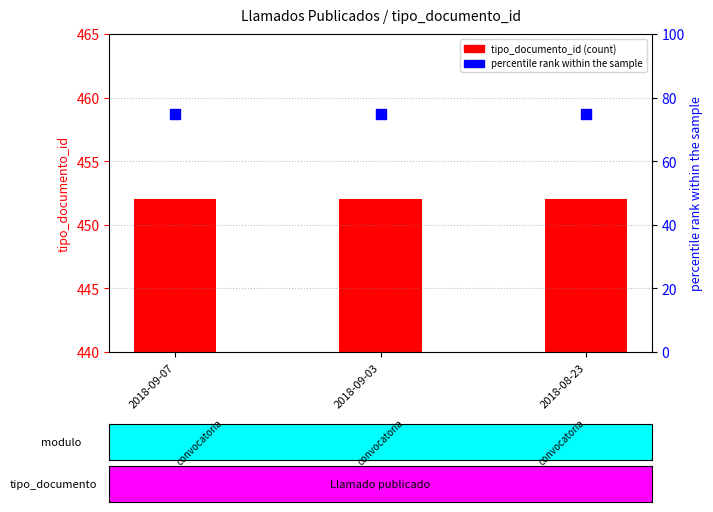

At which category is the sum across all series the highest?

2018-09-07